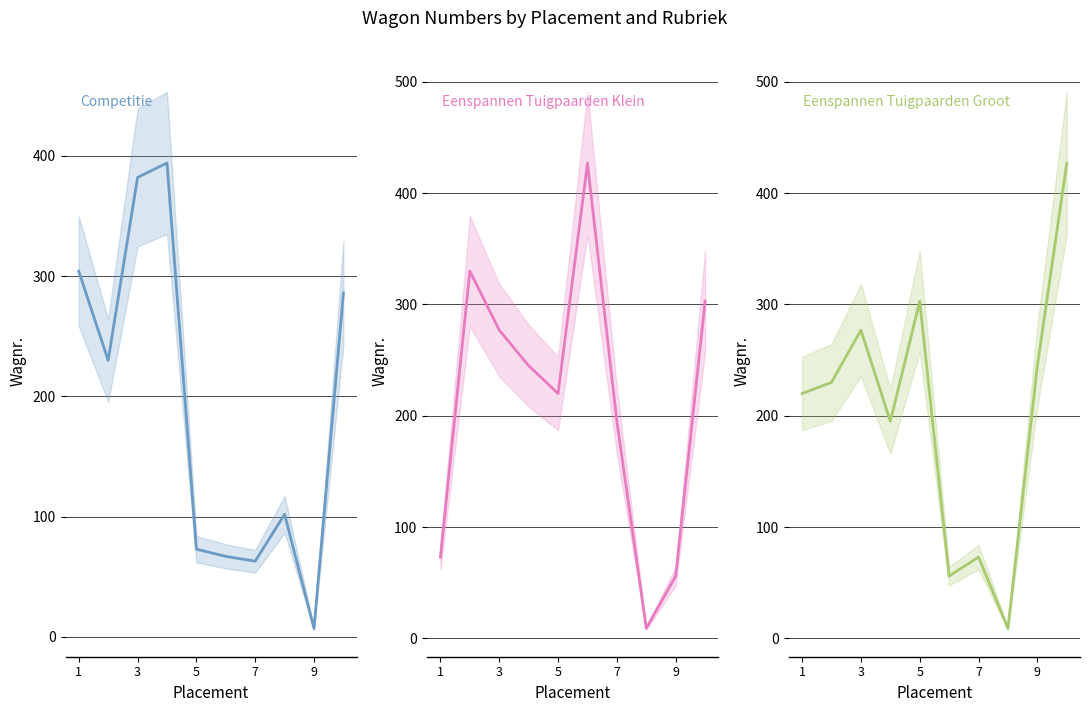

The Rubriek 2: Competitie series shows 385 at 3. True or false?

False